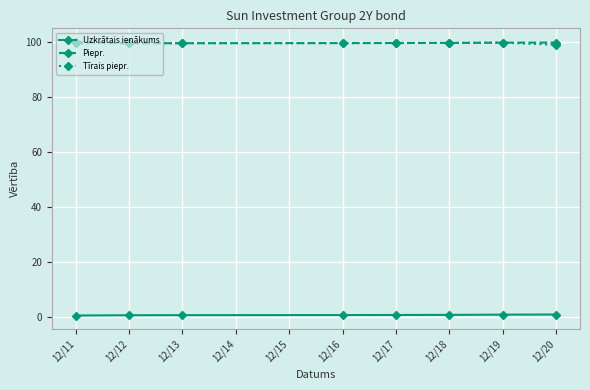

Does the chart display data point markers on the line(s)?

Yes